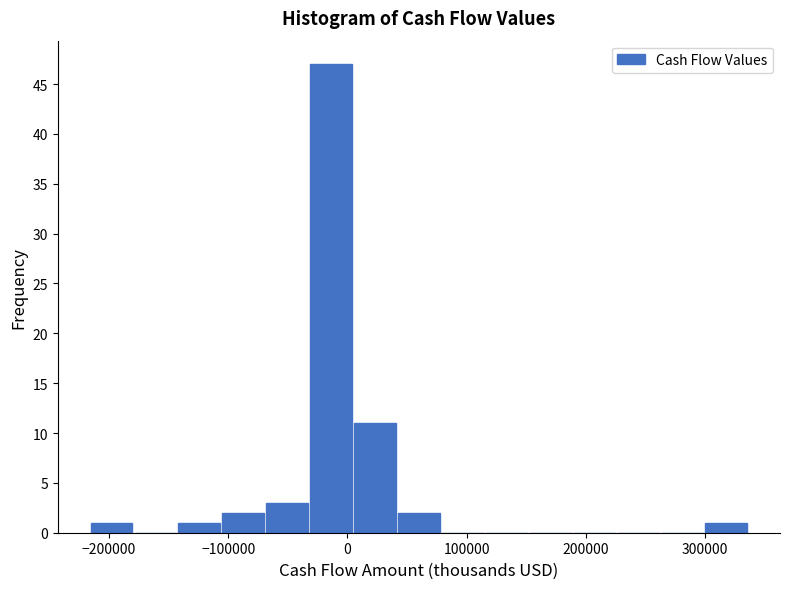

Around what value on the x-axis is the tallest bar? Give the approximate position of its centre, as read against the axis.

-10000